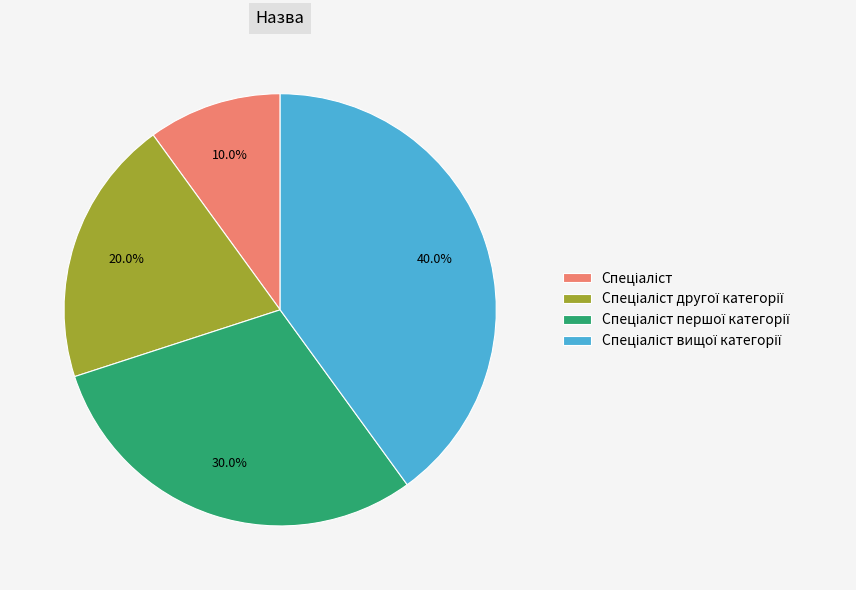

How many segments does this pie chart have?

4